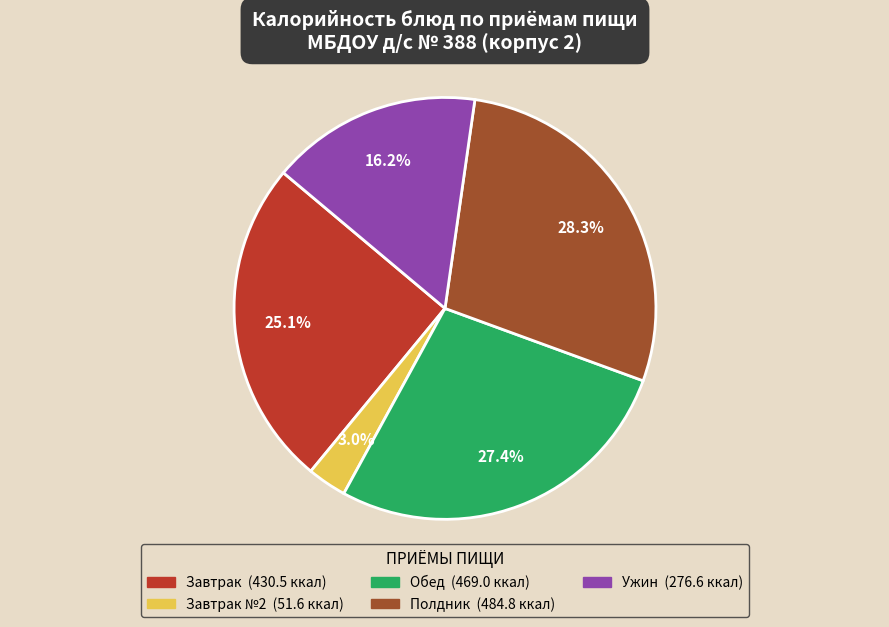

Is there a majority slice in this chart?

No